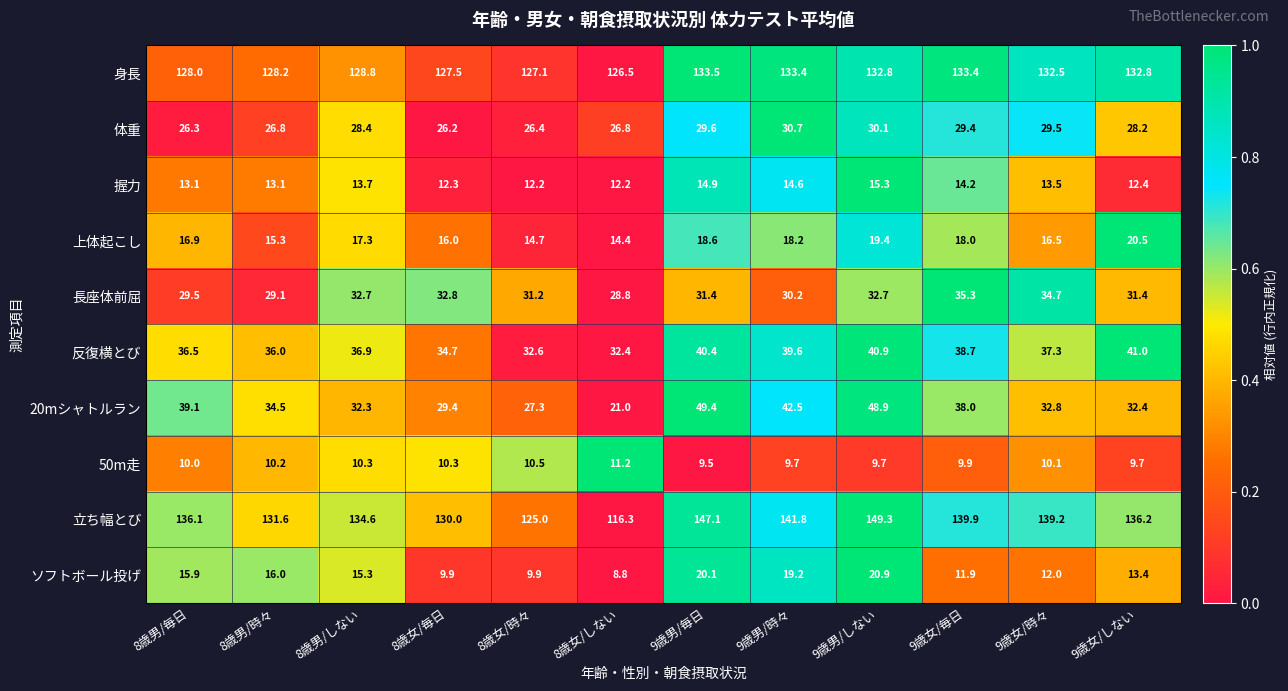

What is the difference between the maximum and minimum values in the 反復横とび series?

8.6